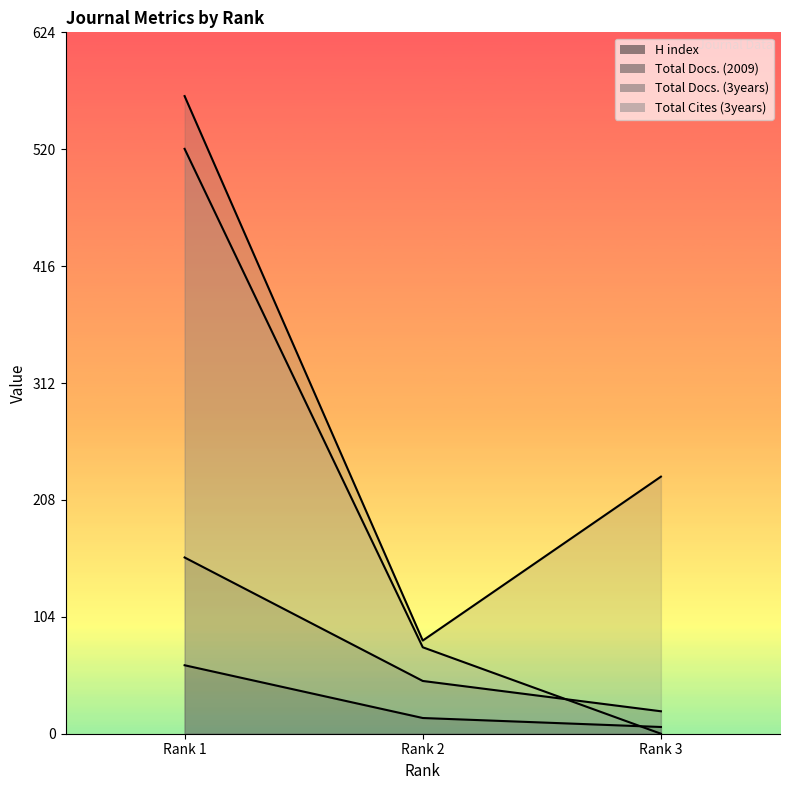

What is the sum of all Total Docs. (2009) values?

224